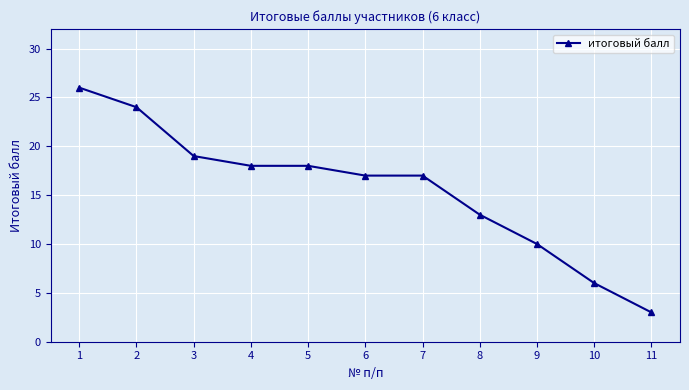

What is the average value?

16